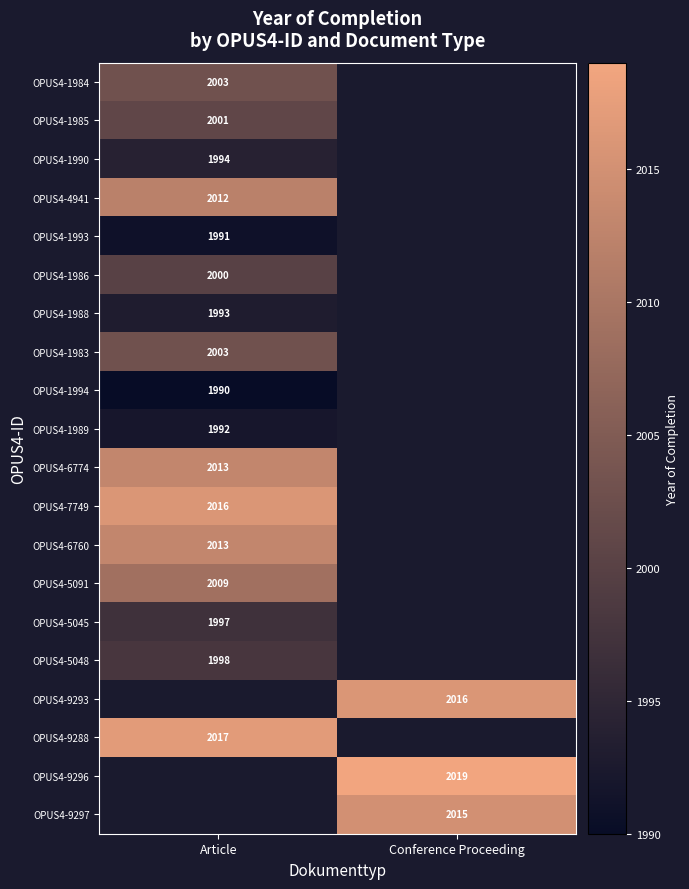

Is it true that OPUS4-7749 equals 2016 at Article?

True